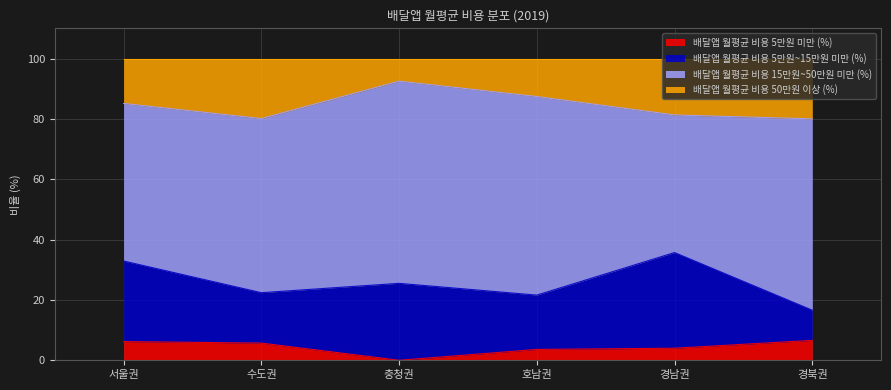

True or false: 배달앱 월평균 비용 5만원 미만 (%) has more than 0 interior local peaks.

False